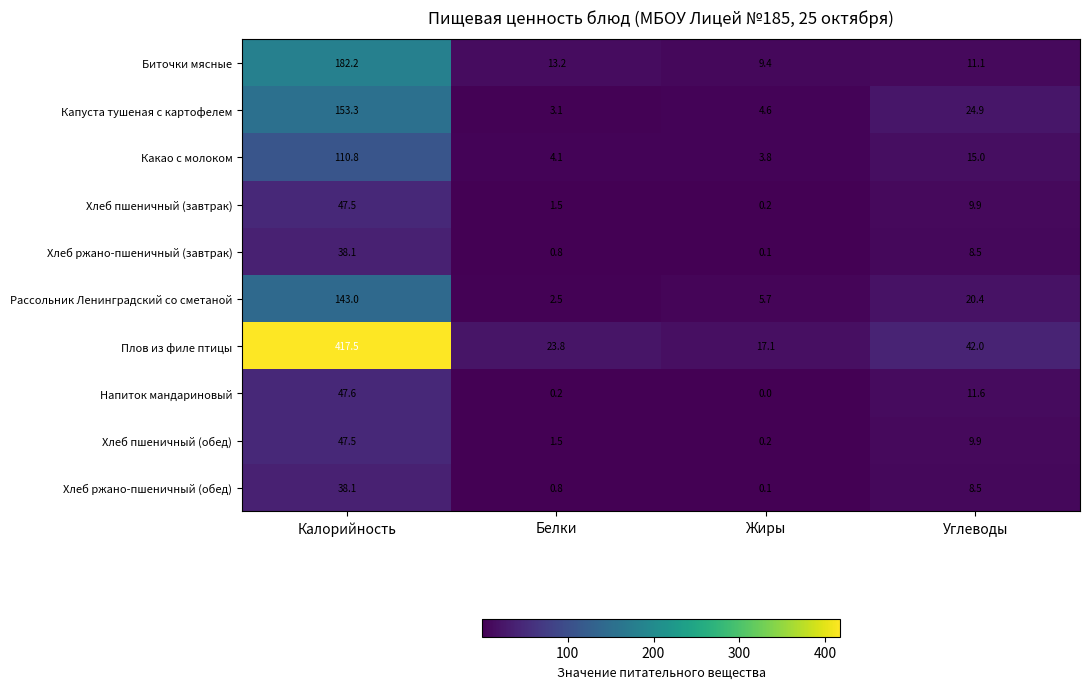

At which category is the sum across all series the highest?

Калорийность